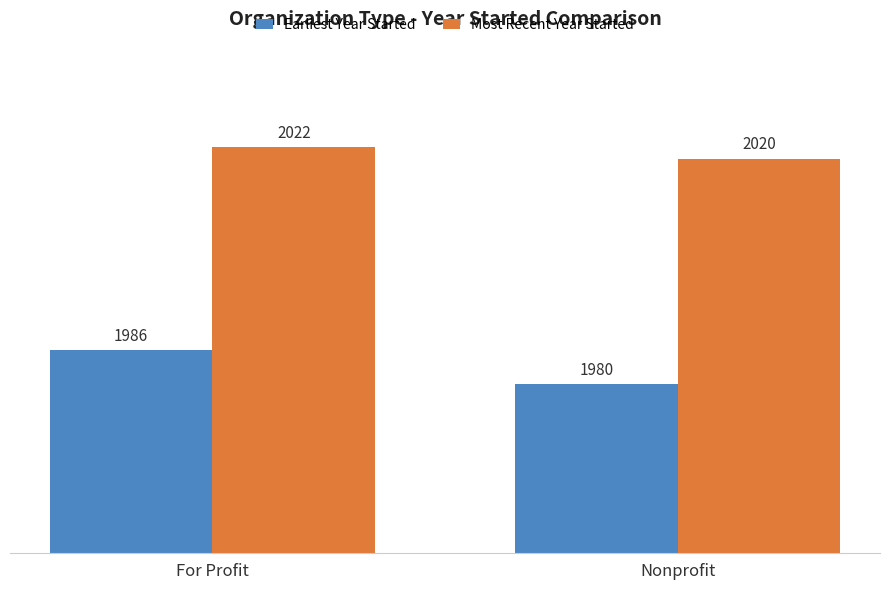

What is the average value of the Earliest Year Started series?

1983